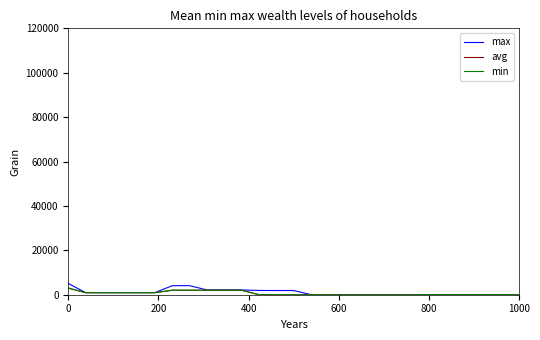

How many lines are shown in the chart?

3